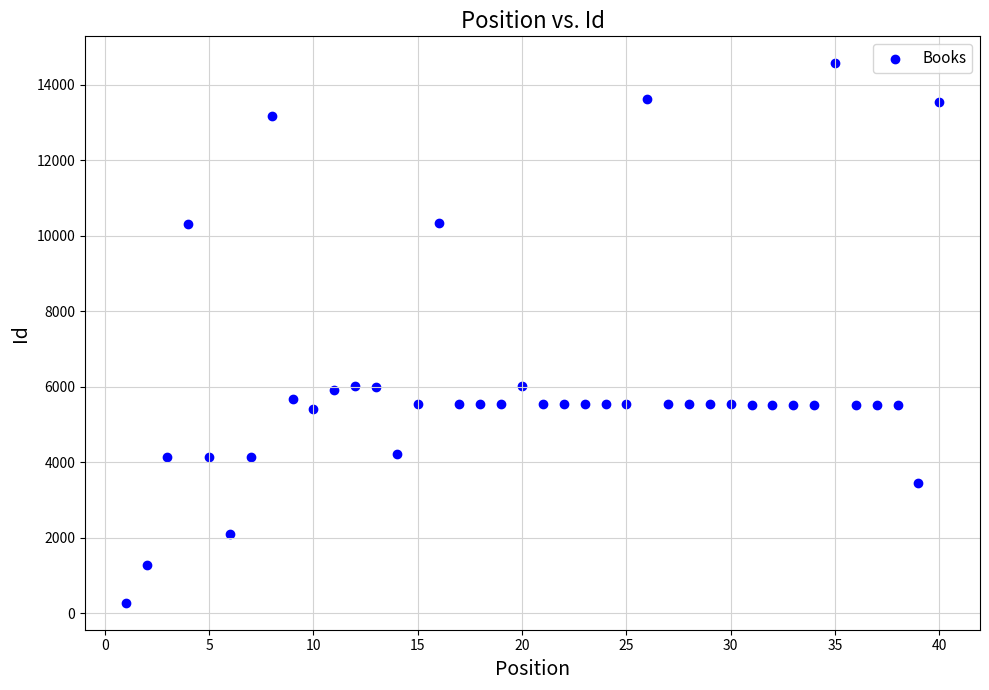

What is the range of Y values (max minus min)?

14277